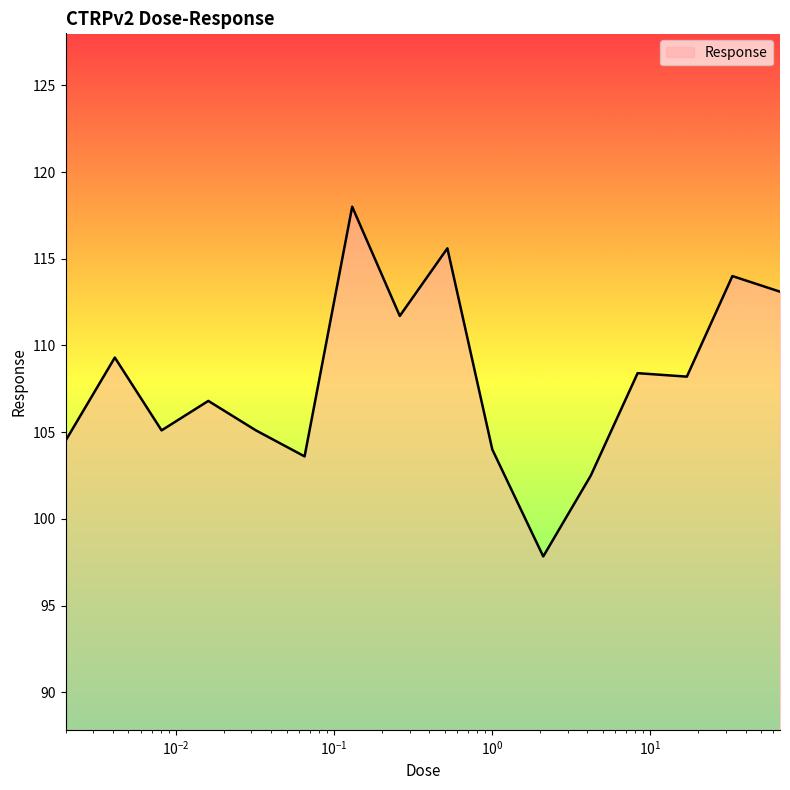

What is the difference between the maximum and minimum values?

20.2